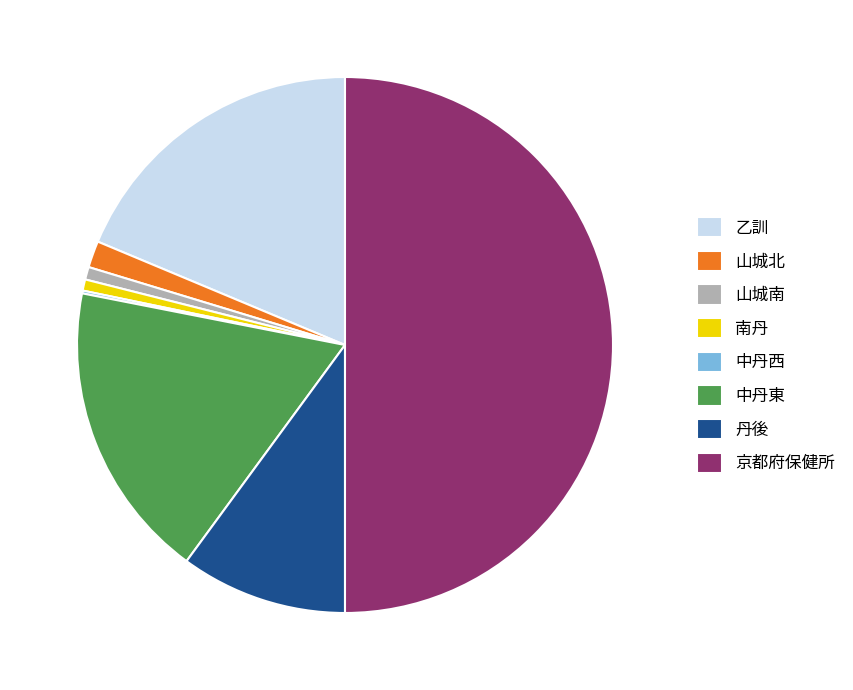

Which category has the biggest portion of the pie?

京都府保健所